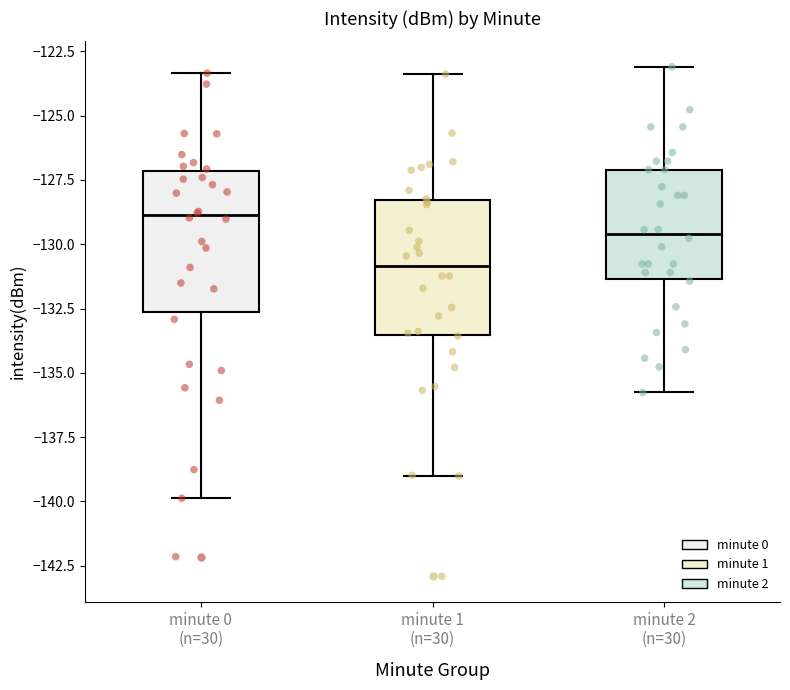

Reading left to right, read every box against the y-axis: the position of its median line, the range the box covers, and the ends of its whiskers. The values are not printed on the chart, so give them approximately, as read against the axis.

minute 0 (n=30): median -129.0, box -132.5 to -127.0, whiskers -140.0 to -123.5
minute 1 (n=30): median -131.0, box -133.5 to -128.5, whiskers -139.0 to -123.5
minute 2 (n=30): median -129.5, box -131.5 to -127.0, whiskers -136.0 to -123.0